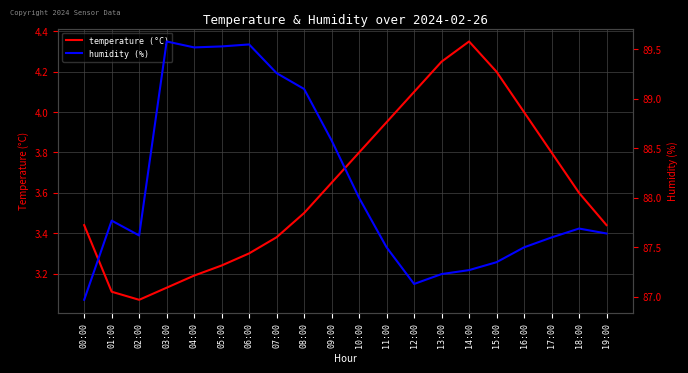

Is the value of humidity (%) at 05:00 greater than the value of temperature (°C) at 08:00?

Yes